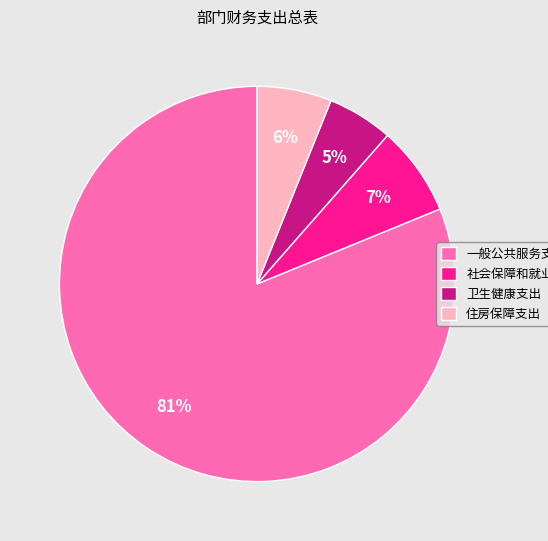

What percentage is the 卫生健康支出 slice, to the nearest percent?

5%